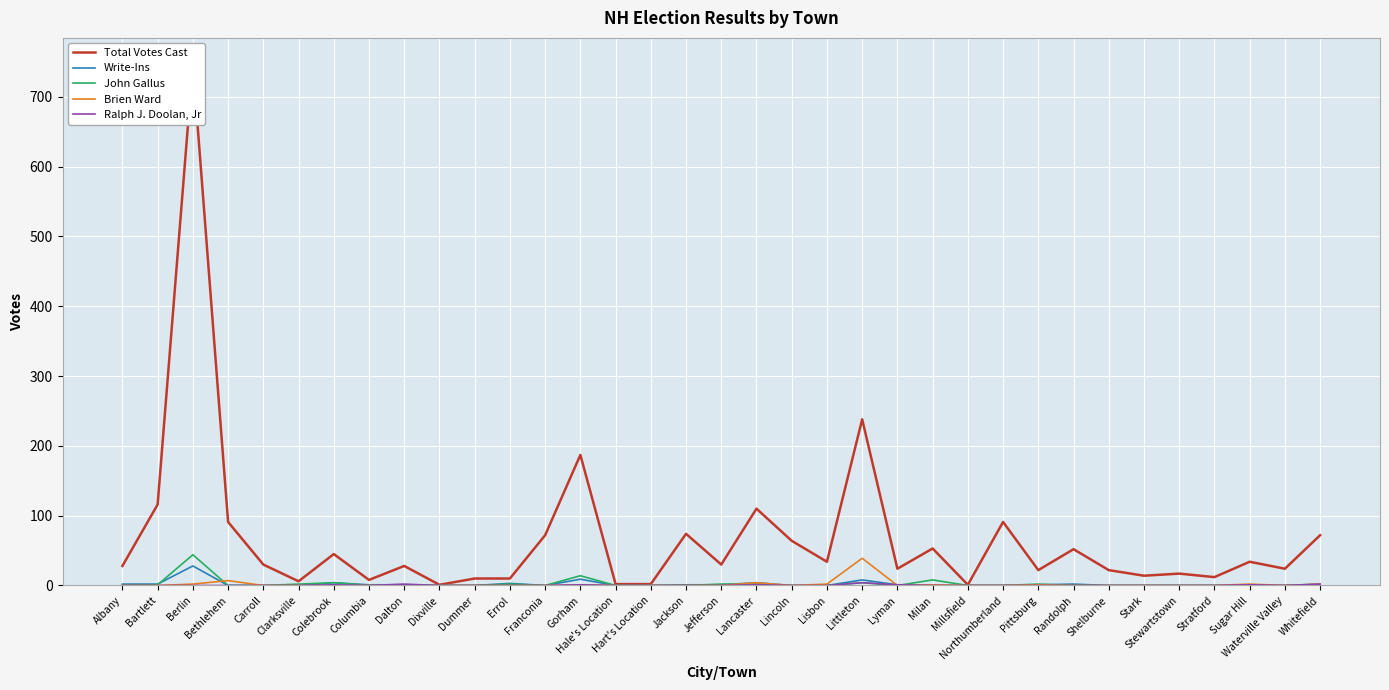

What is the sum of all Write-Ins values?

69